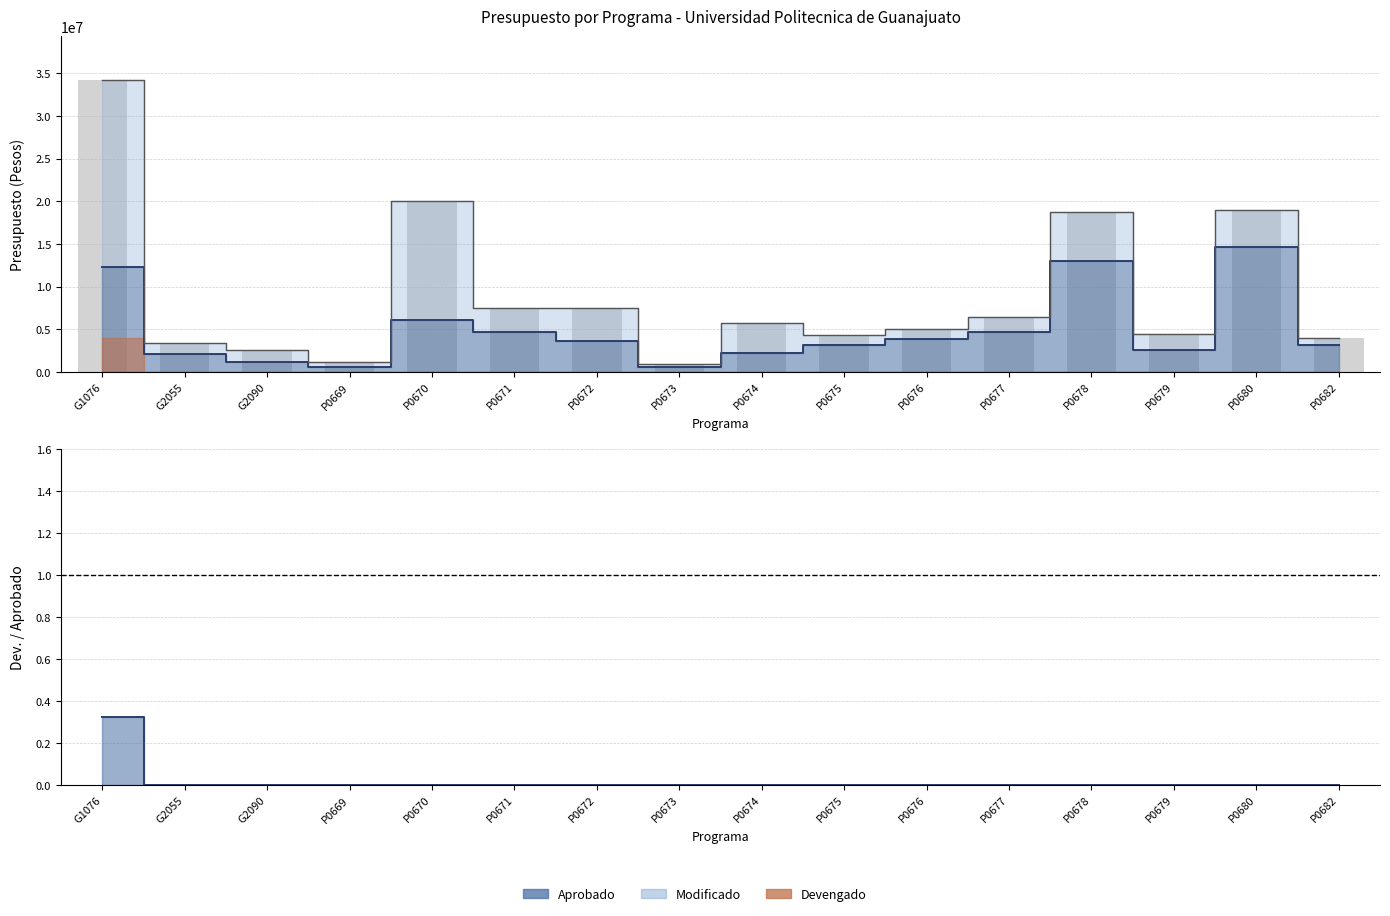

At which category does the chart reach its minimum across all series?

P0673